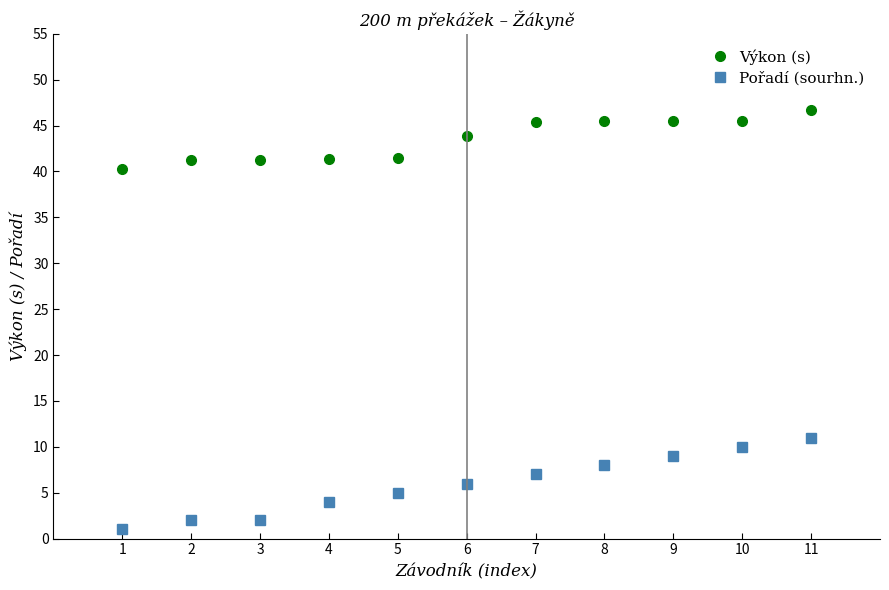

At which label does Výkon (s) first exceed 43?

6